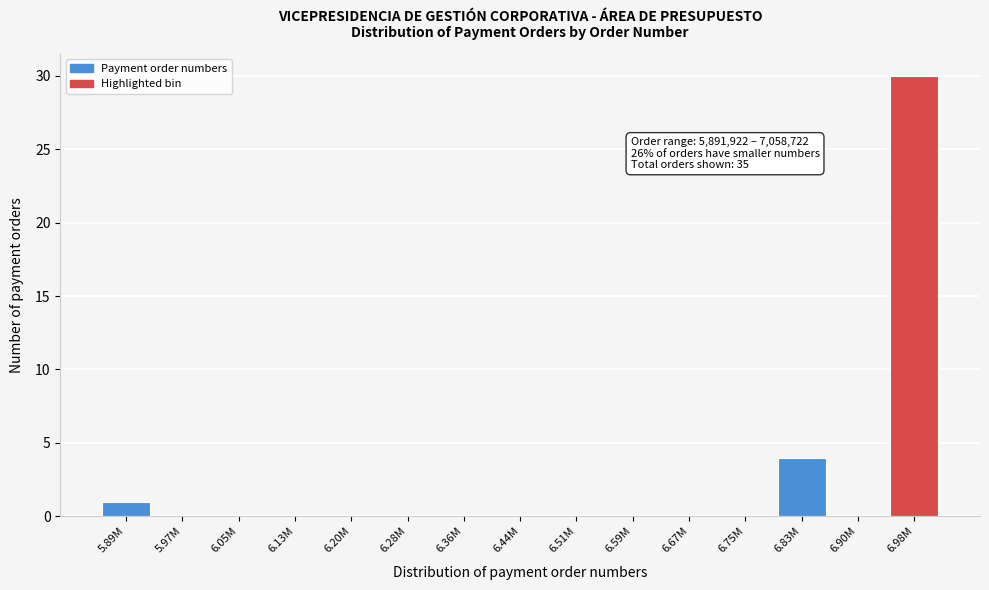

Reading left to right, what are all the values shown in this chart?

5.89M=1	5.97M=0	6.05M=0	6.13M=0	6.20M=0	6.28M=0	6.36M=0	6.44M=0	6.51M=0	6.59M=0	6.67M=0	6.75M=0	6.83M=4	6.90M=0	6.98M=30